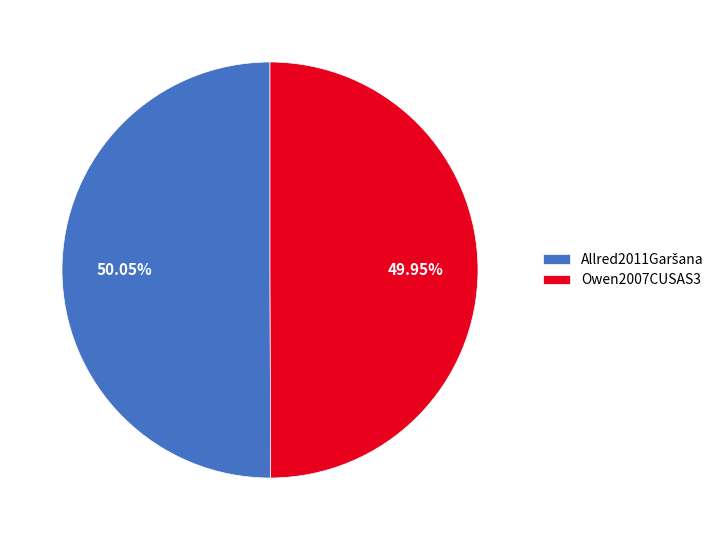

Is there a majority slice in this chart?

Yes